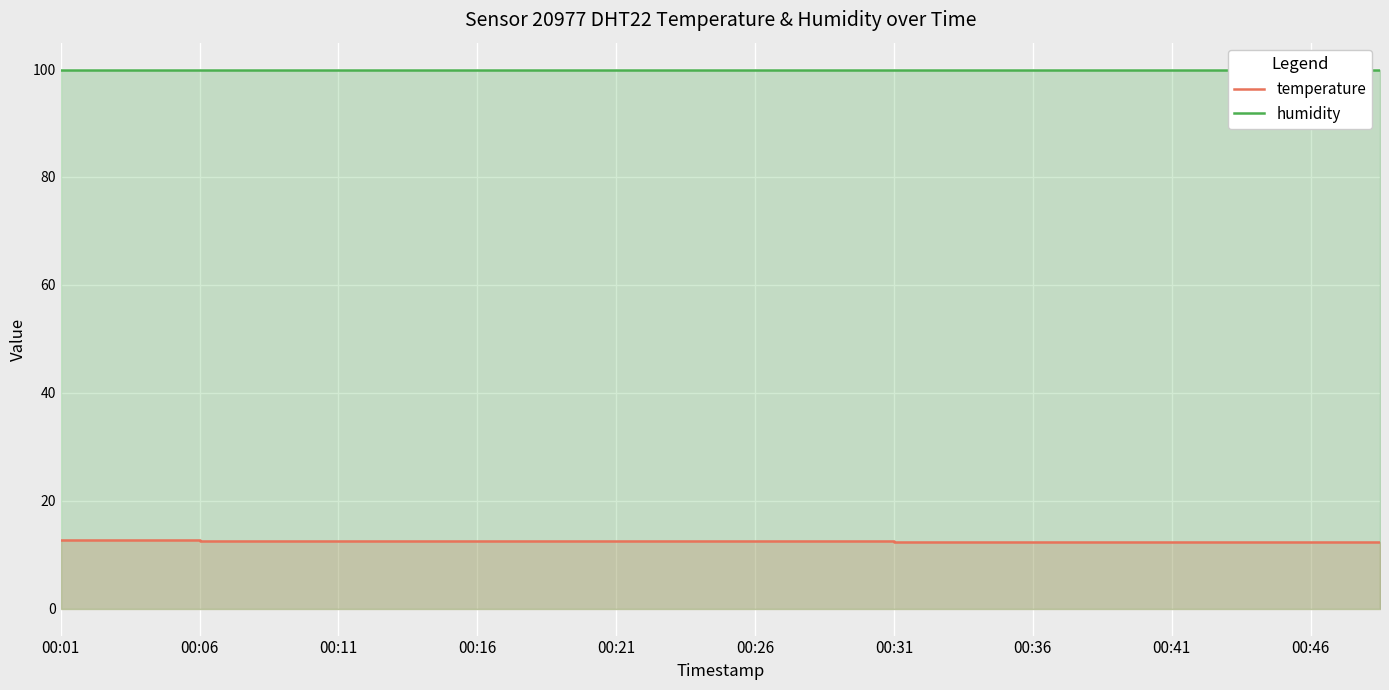

True or false: humidity and temperature intersect in this chart.

False